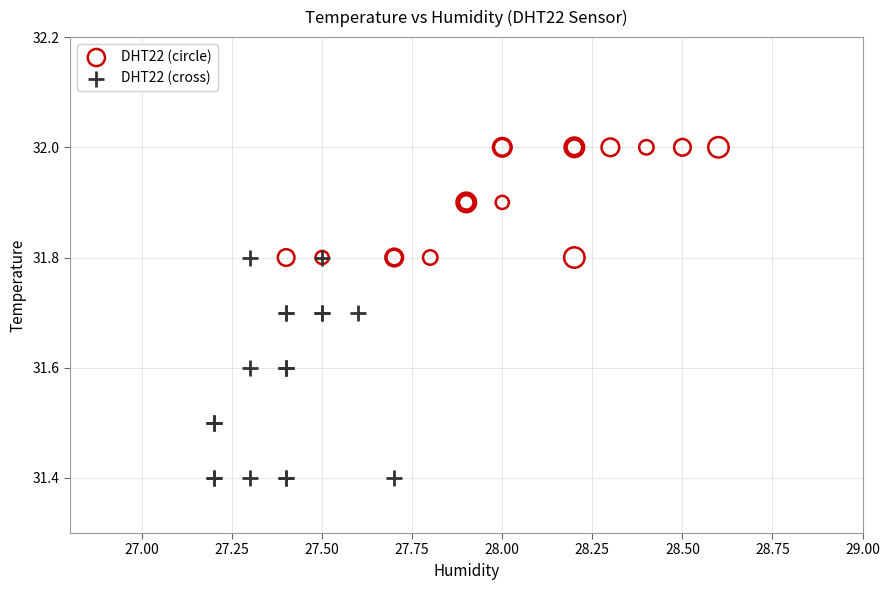

Which series has the largest Y range (max minus min)?

DHT22 (cross)